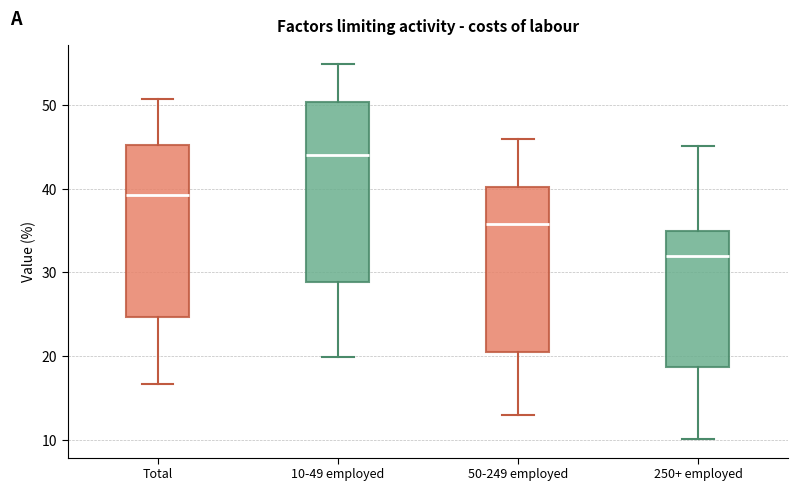

Reading left to right, transcribe this box plot: for each box, give where its median line is, the range the box spans, and where its two whiskers end, as read against the y-axis. The values are not printed on the chart, so give them approximately, as read against the axis.

Total: median 39, box 25 to 45, whiskers 17 to 51
10-49 employed: median 44, box 29 to 50, whiskers 20 to 55
50-249 employed: median 36, box 21 to 40, whiskers 13 to 46
250+ employed: median 32, box 19 to 35, whiskers 10 to 45